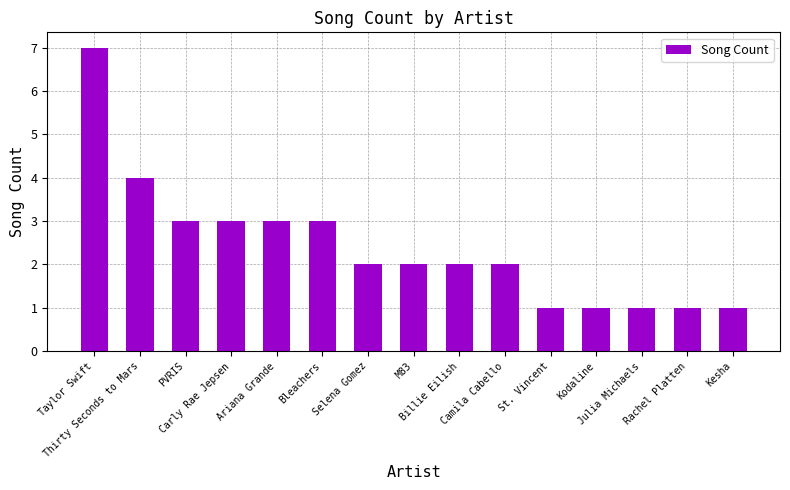

What is the smallest value displayed?

1